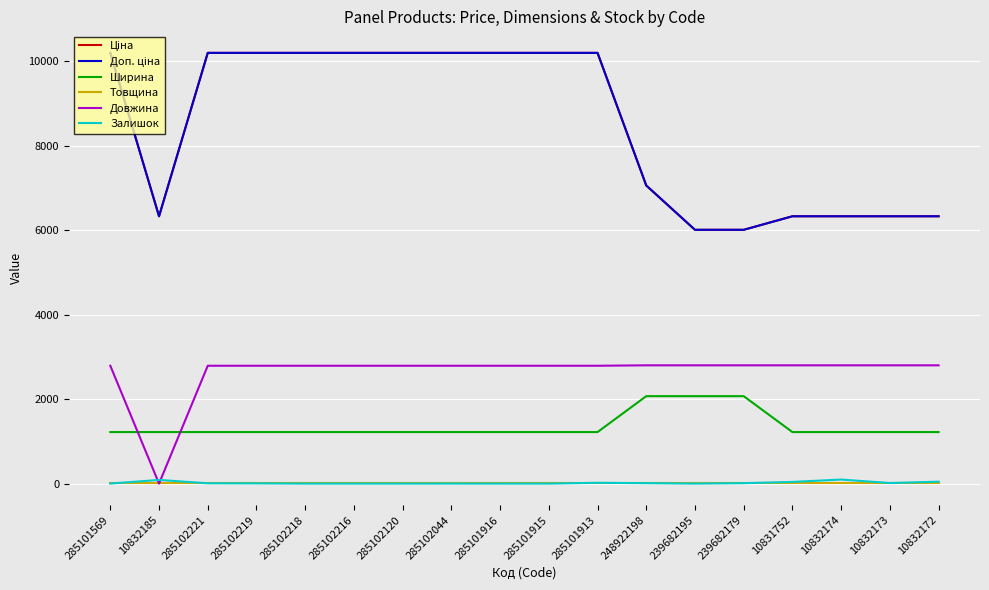

True or false: Ціна and Товщина intersect in this chart.

False